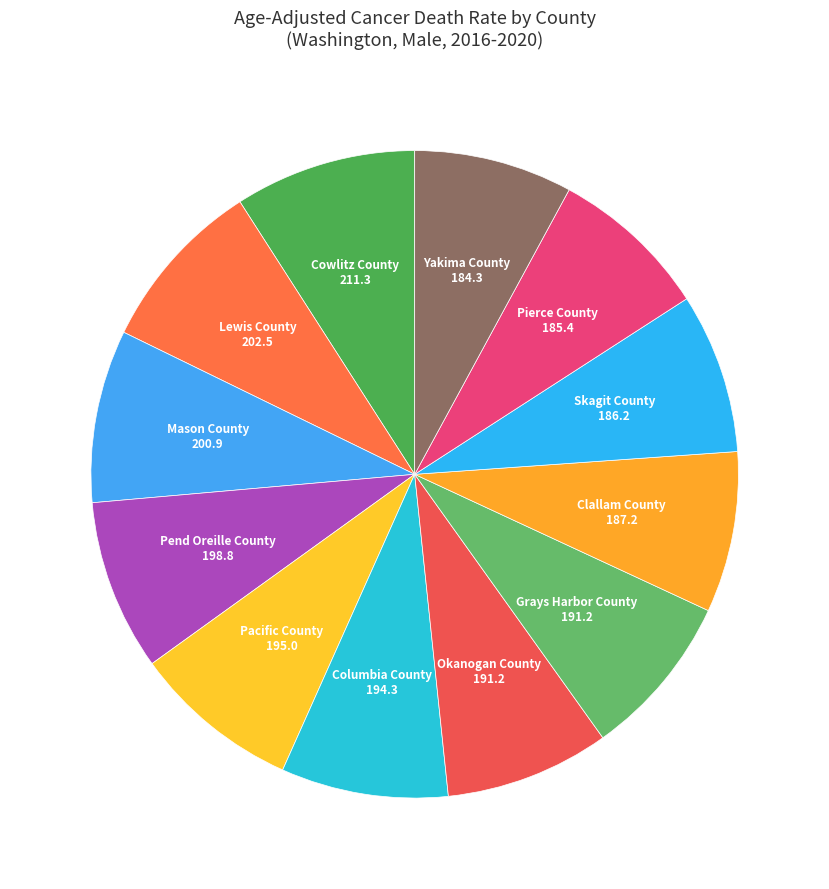

Combined, do Clallam County and Cowlitz County account for over 50%?

No